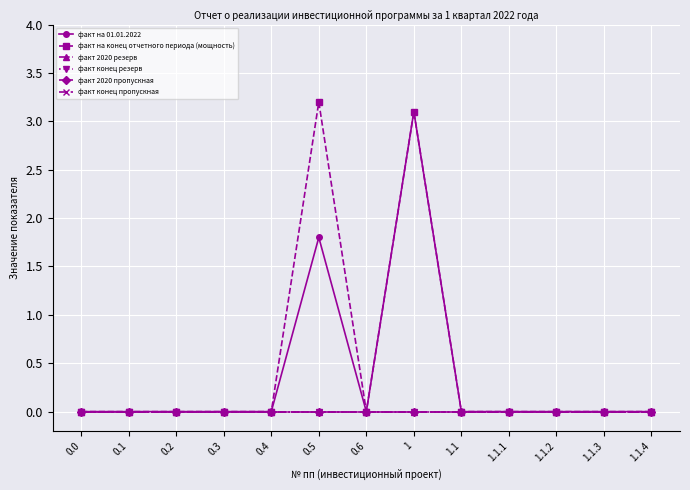

What position from the left is 0.3?

4